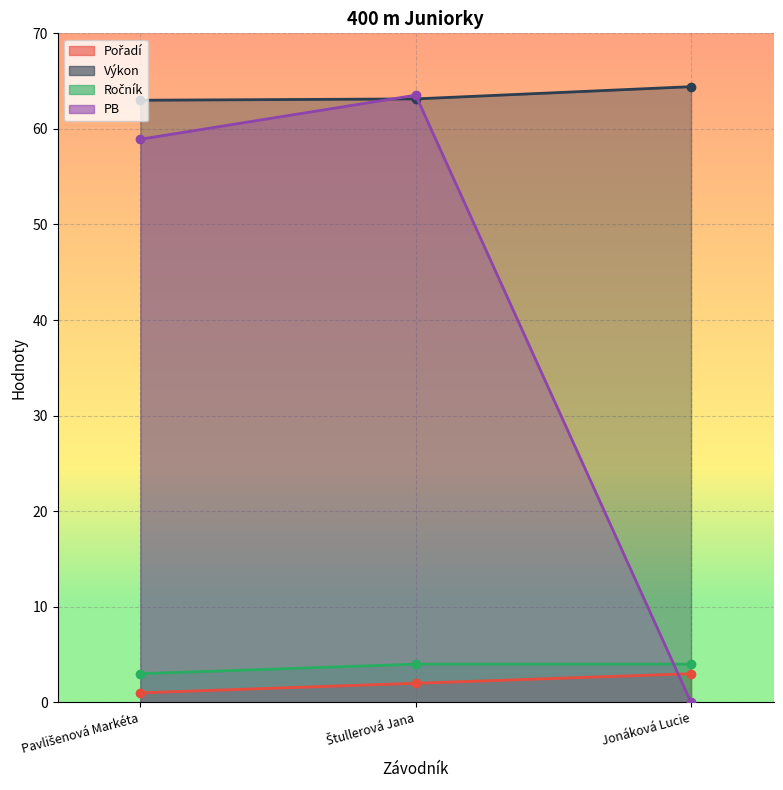

Which series has the widest spread of values?

PB